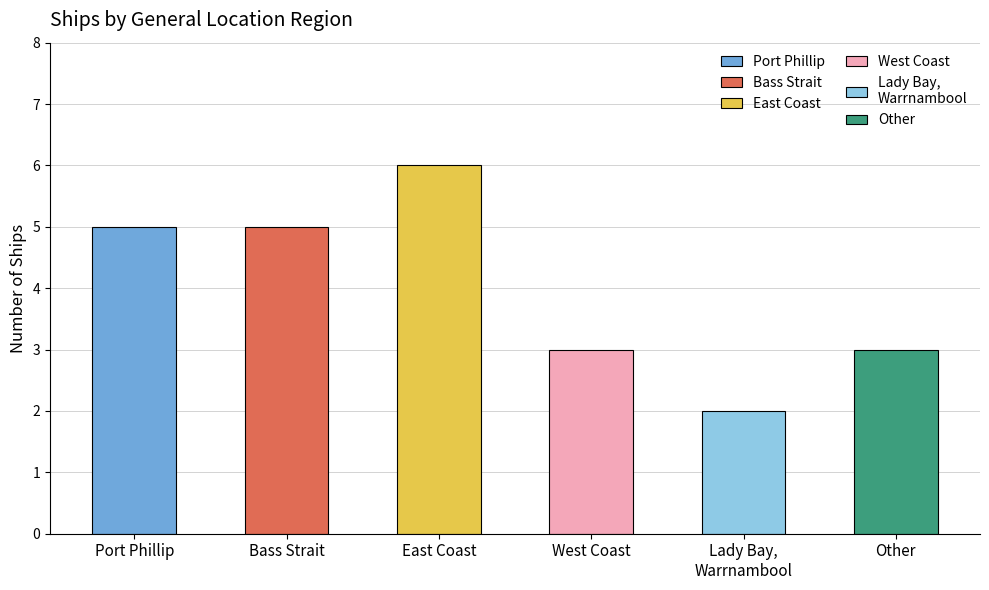

Reading left to right, what are all the values shown in this chart?

5	5	6	3	2	3